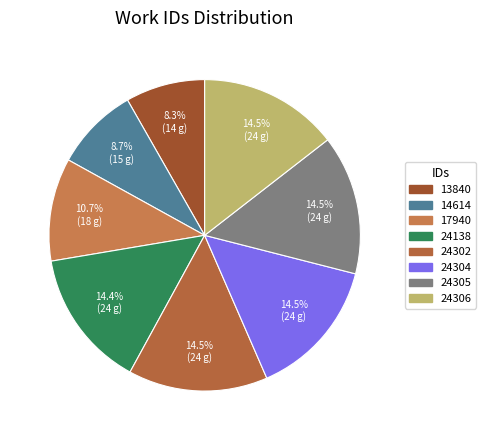

To the nearest percent, what is the difference between the 14614 and 24304 slice percentages?

6%